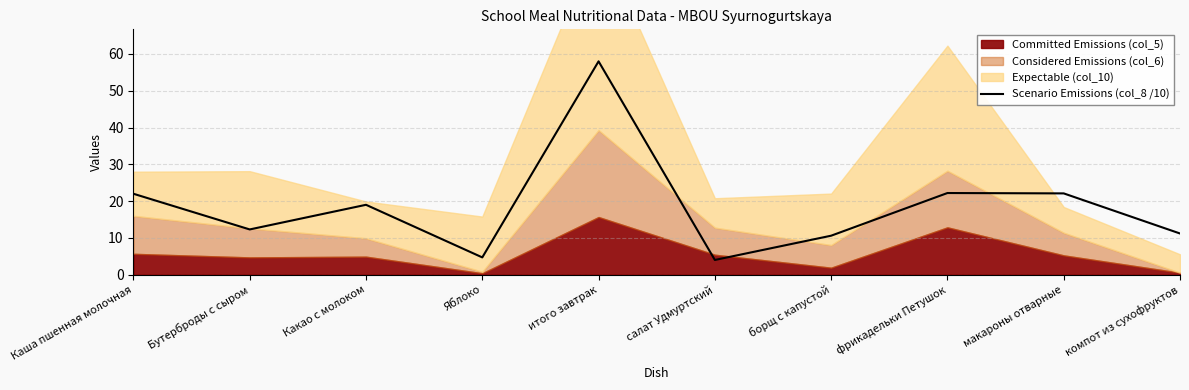

What value does the data have at салат Удмуртский?

4.0